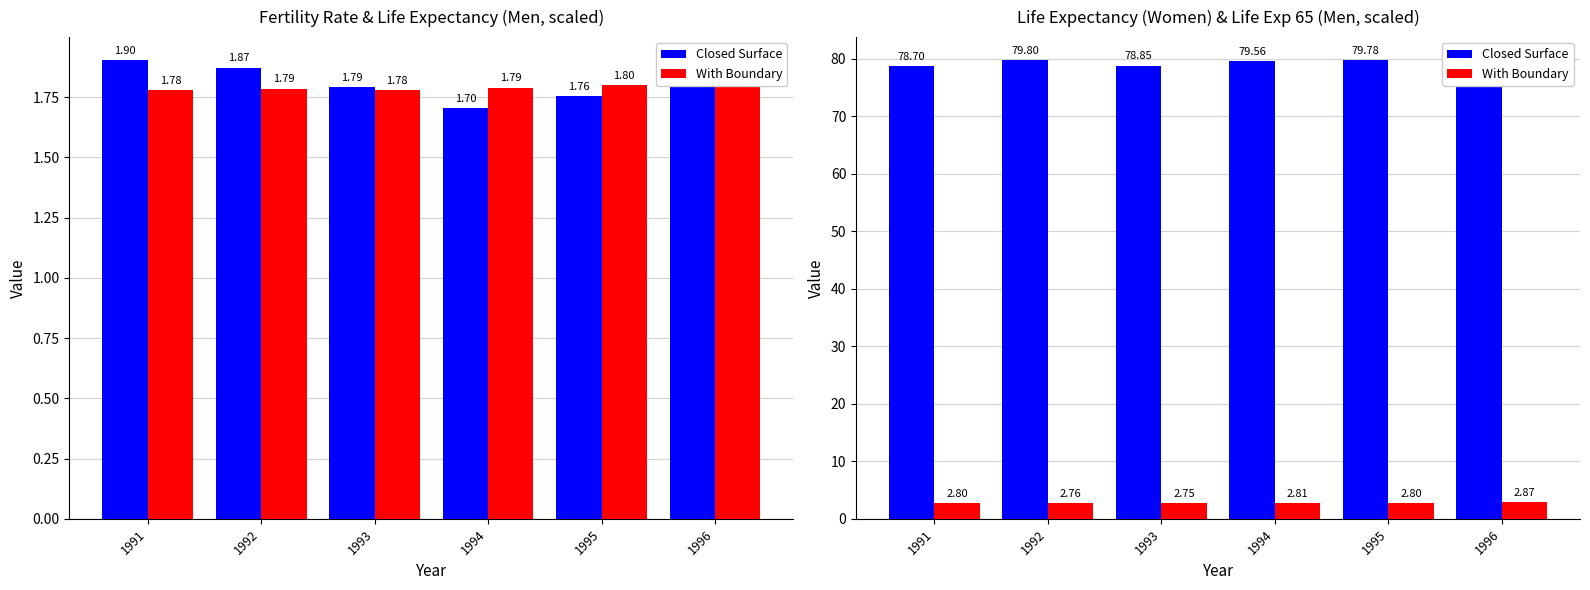

What is the average value of the Closed Surface series?

79.4